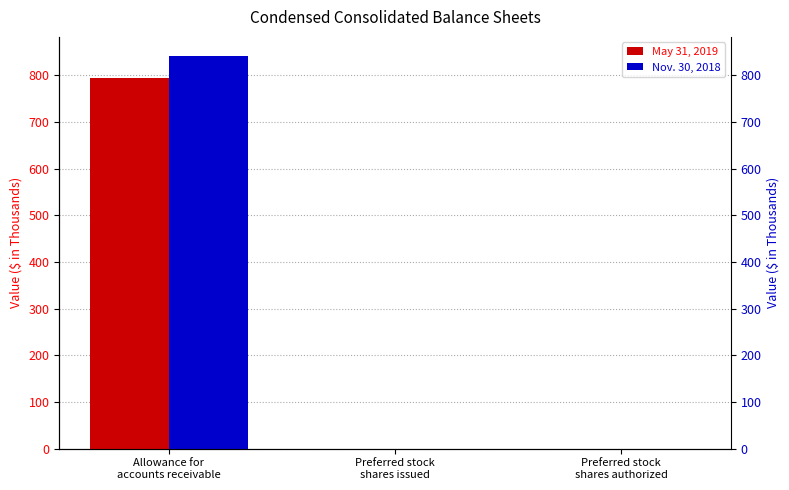

Which series has the largest range (max minus min)?

Nov. 30, 2018